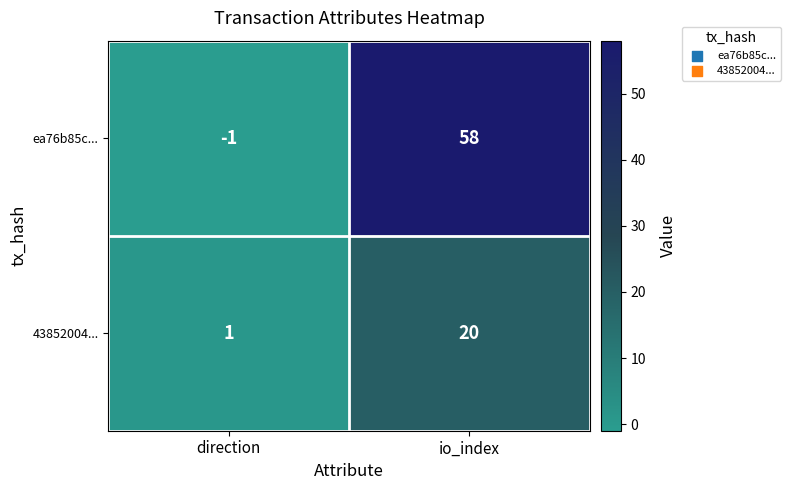

At direction, list the series in order from largest to smallest.

43852004..., ea76b85c...